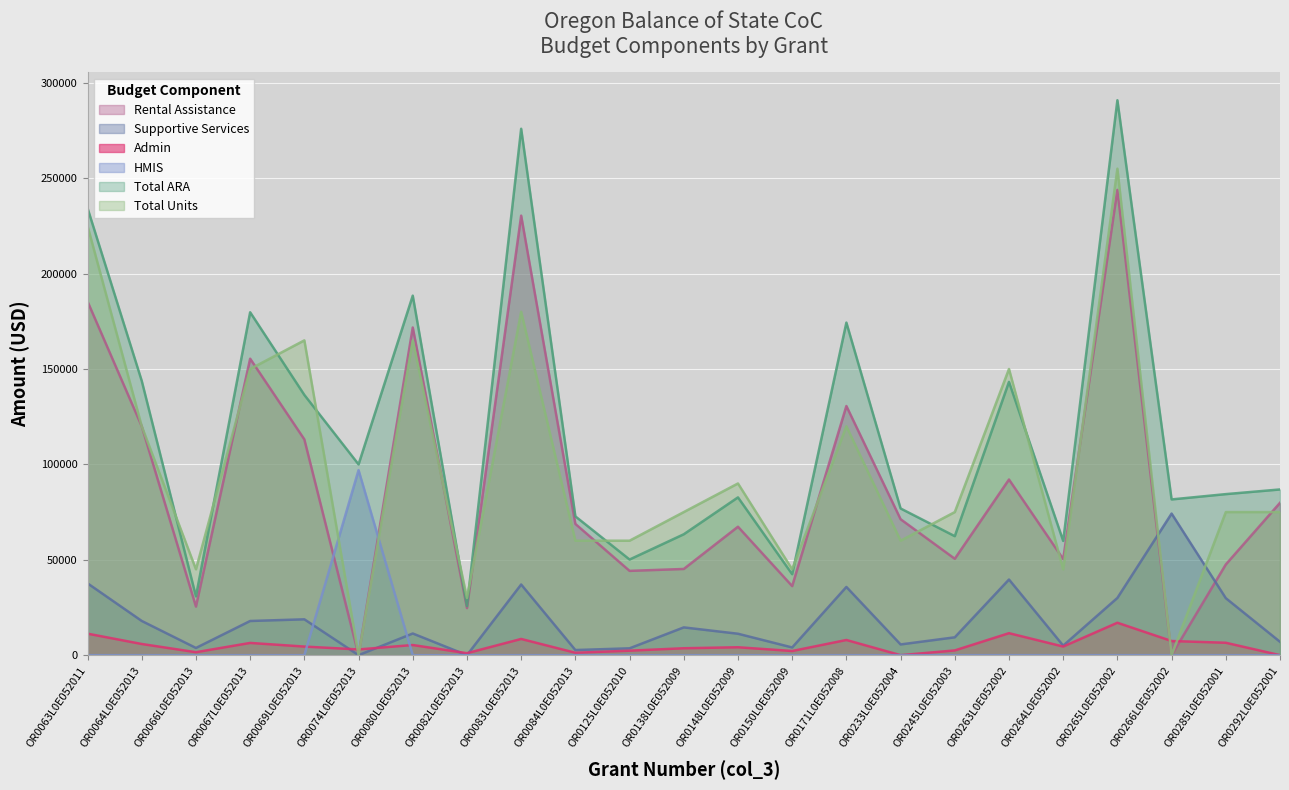

What is the sum of the Total Units values at OR0264L0E052002 and OR0171L0E052008?

165000.0